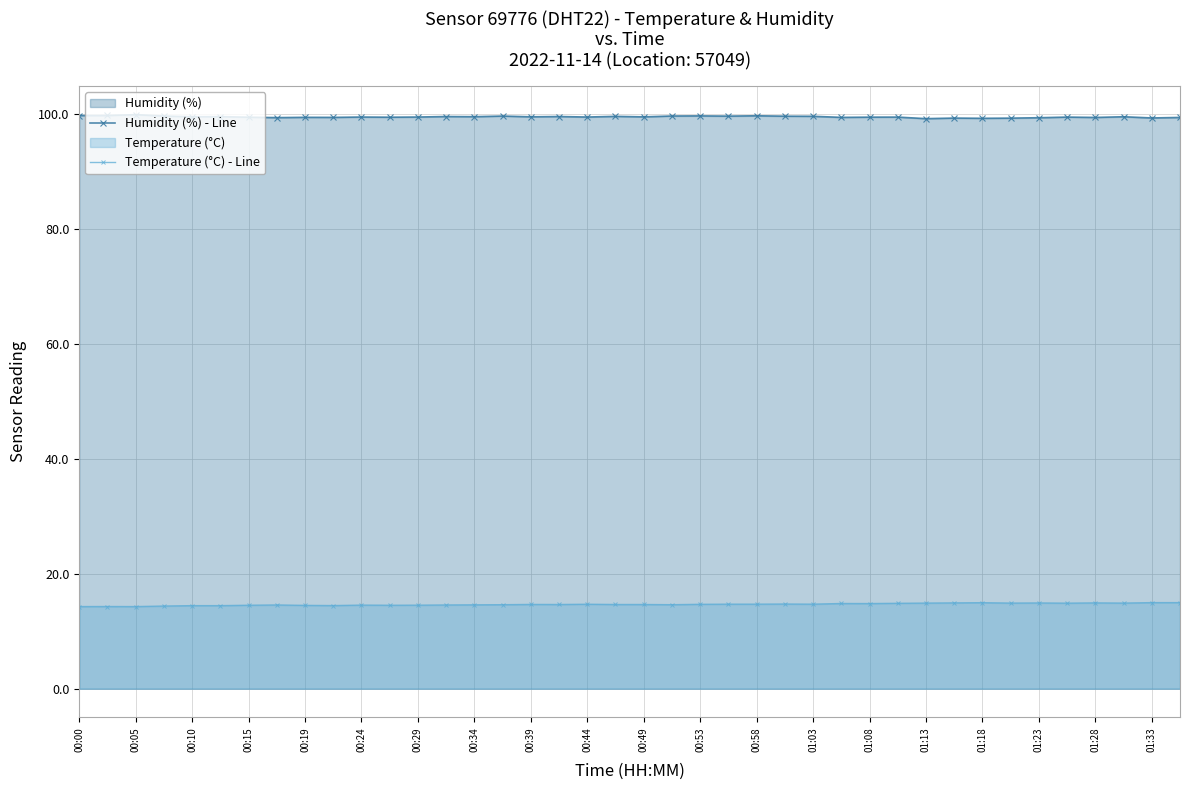

How many lines are shown in the chart?

2